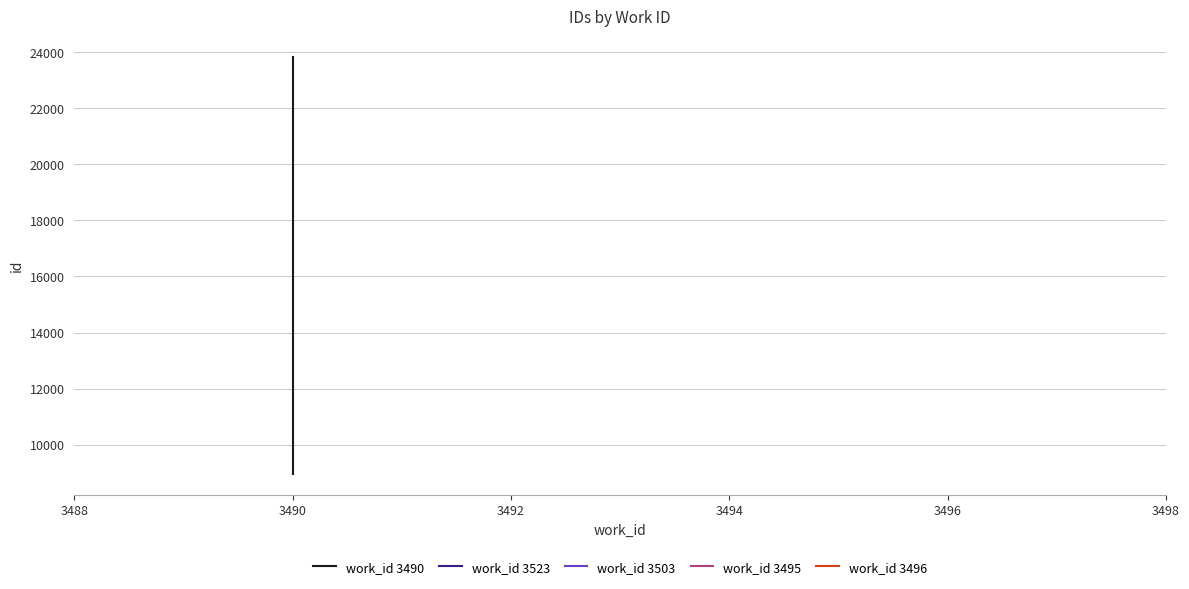

Which series has the widest spread of values?

work_id 3490